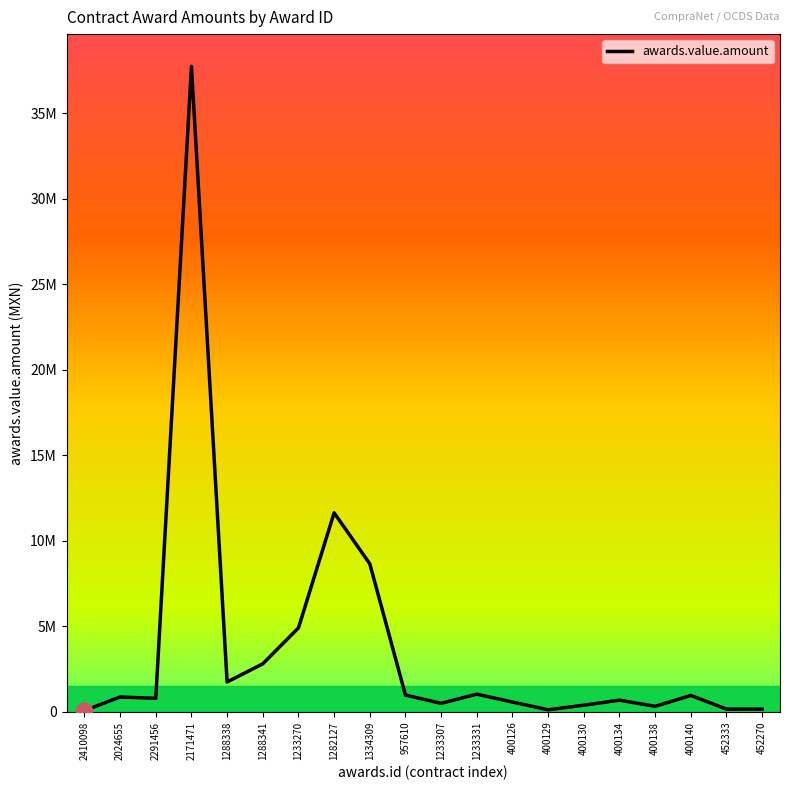

List the labels in order of value, largest first.

2171471, 1282127, 1334309, 1233270, 1288341, 1288338, 1233331, 957610, 400140, 2024655, 2291456, 400134, 400126, 1233307, 400130, 400138, 452270, 452333, 400129, 2410098